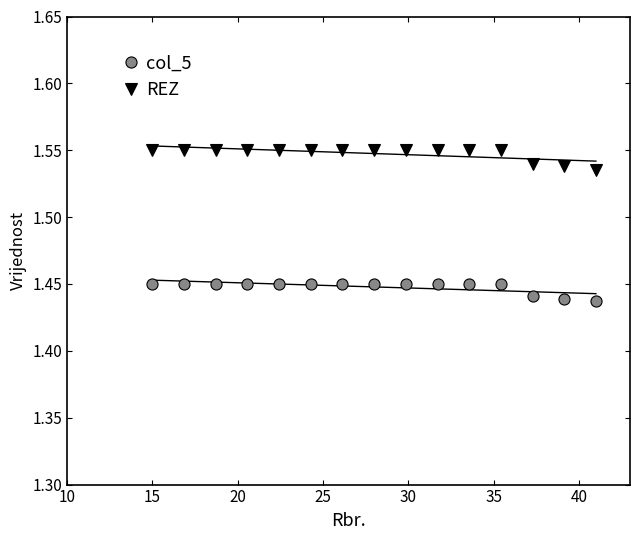

What is the value of the col_5 point at the 13th from the left?

1.4